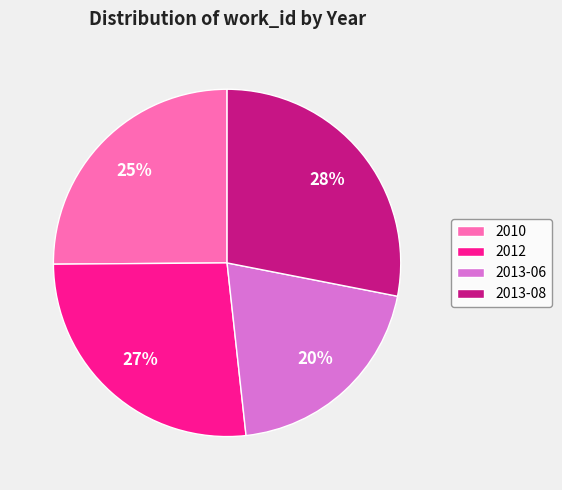

True or false: 2010 accounts for 38% of the total.

False